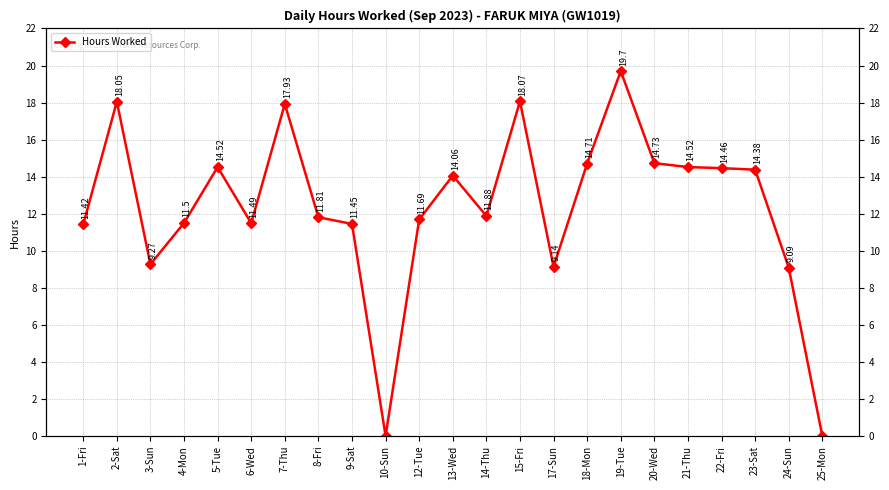

What is the sum of all values?

283.9